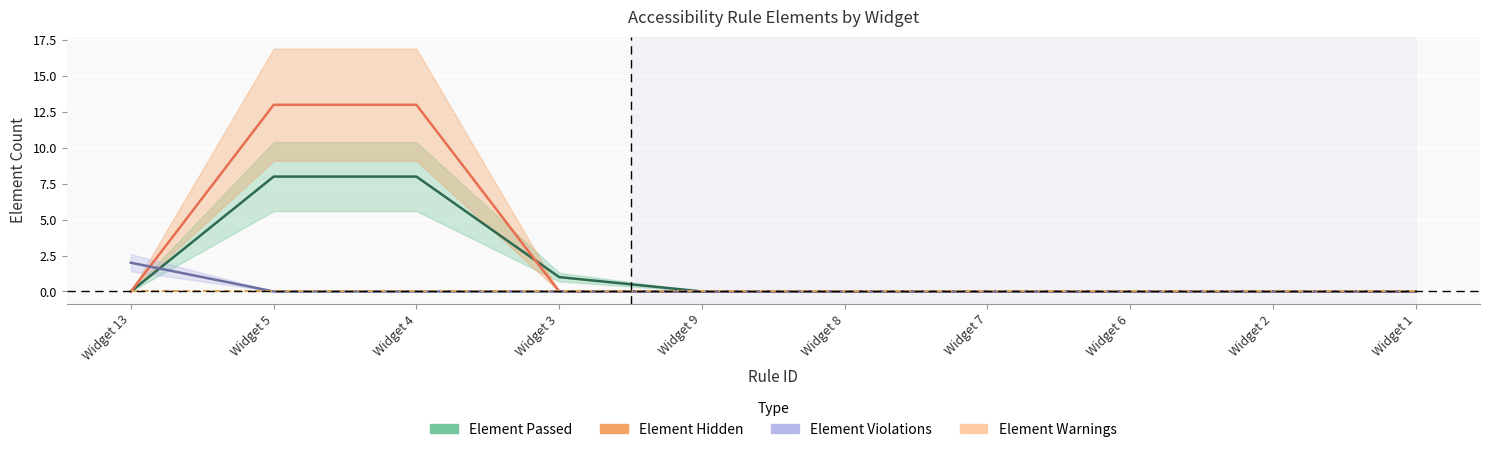

Is it true that Element Violations equals 0 at Widget 4?

True